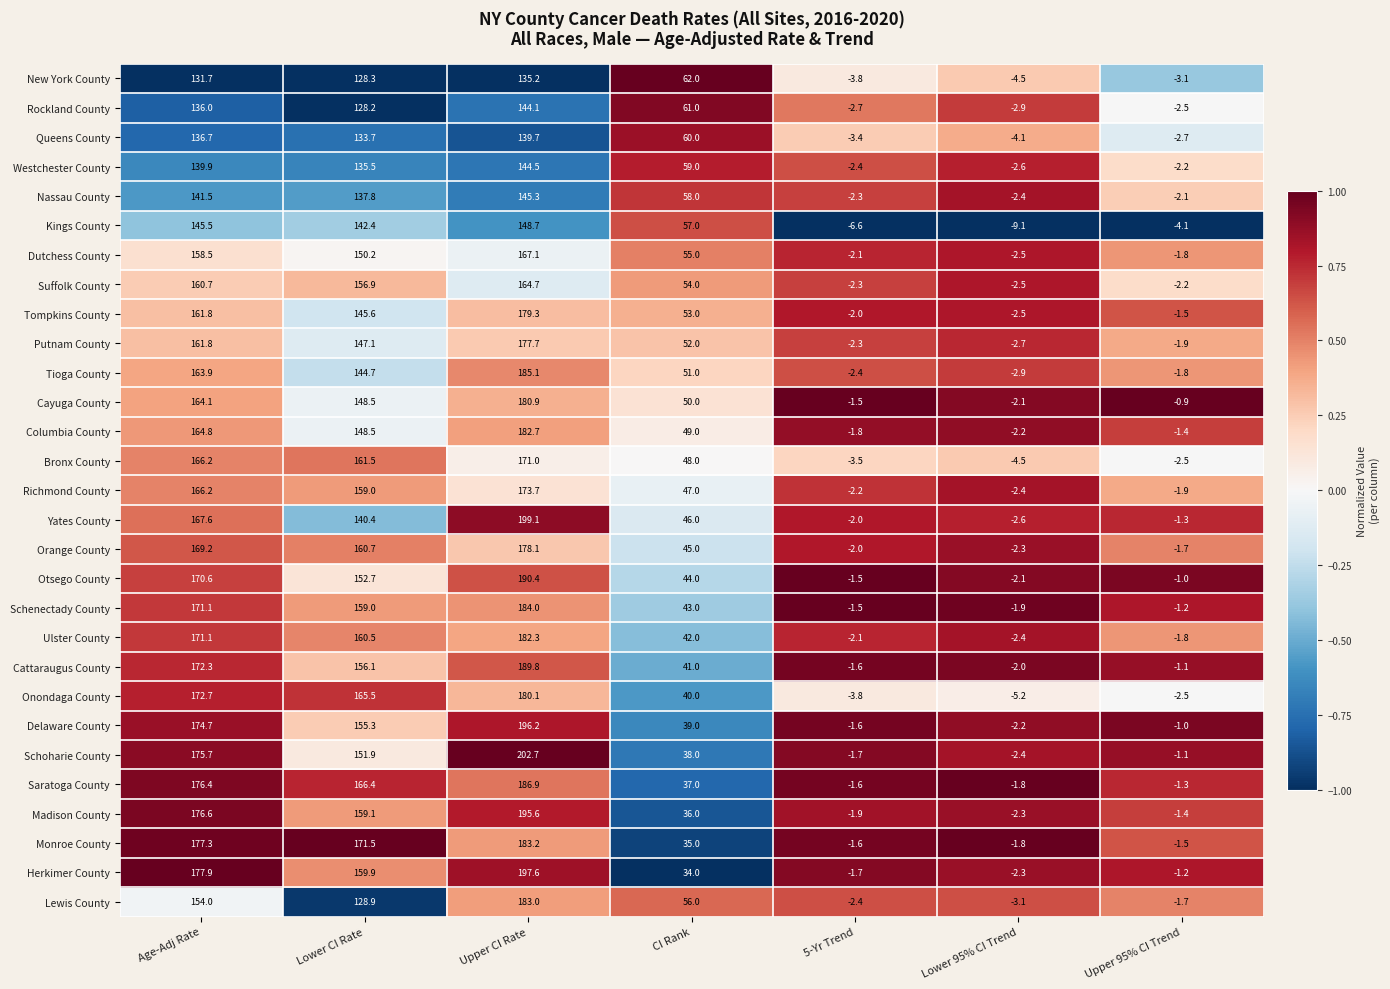

At which label is Cayuga County closest to 89?

CI Rank